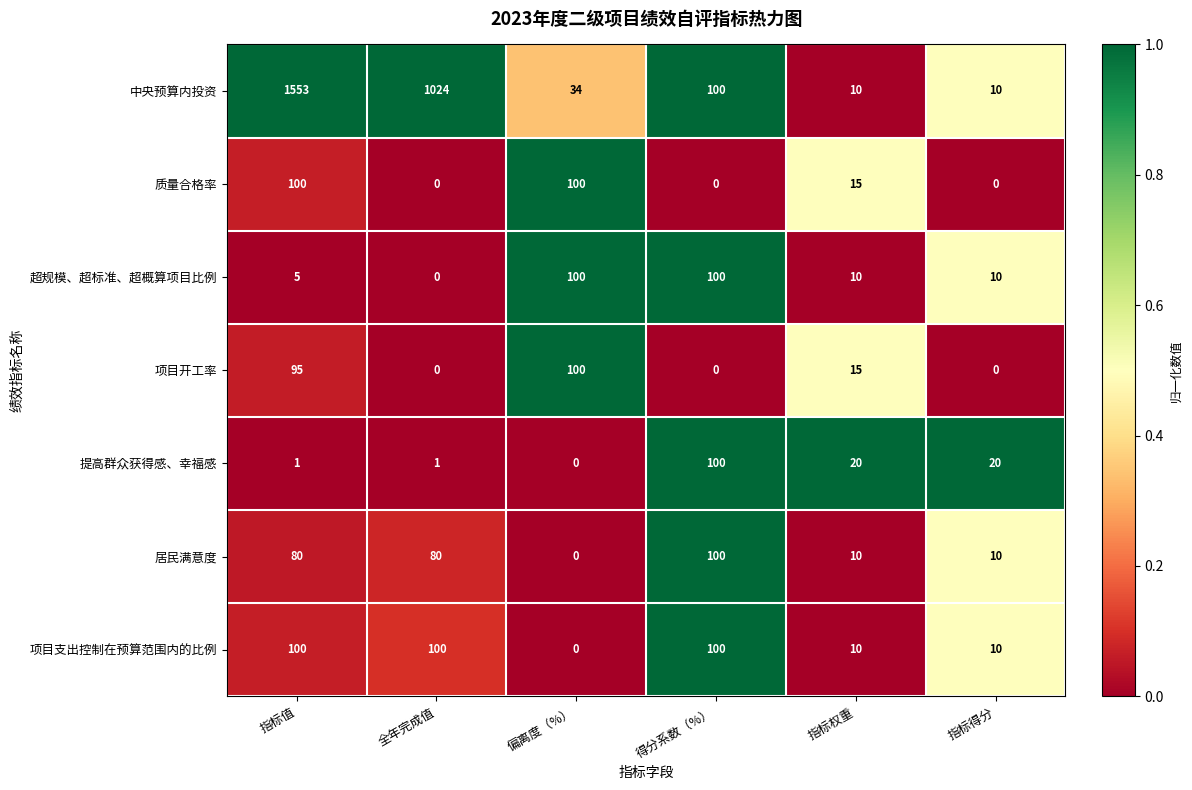

What is the total value across all series at 全年完成值?

1205